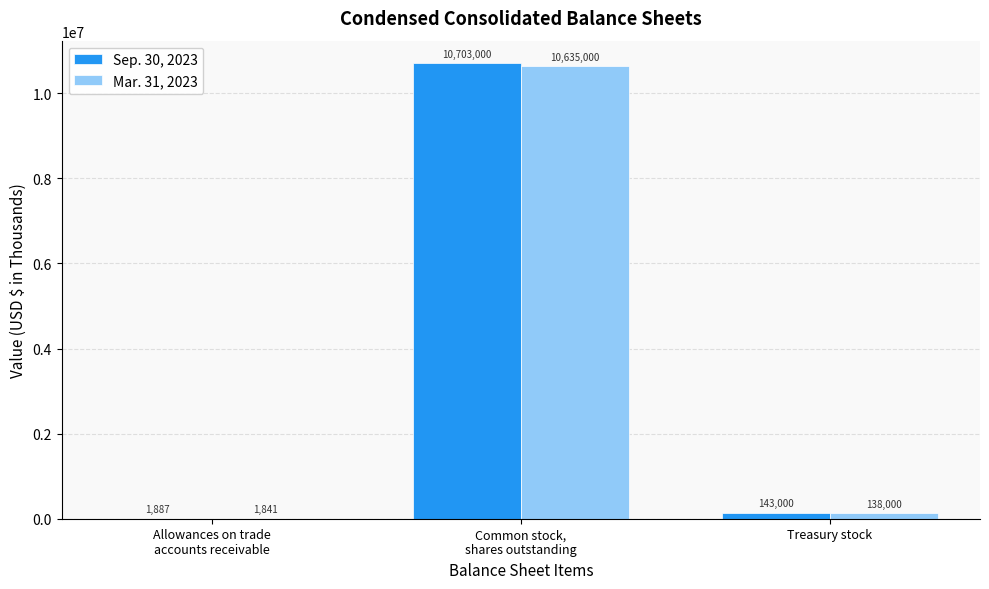

Which series has the largest total across all categories?

Sep. 30, 2023